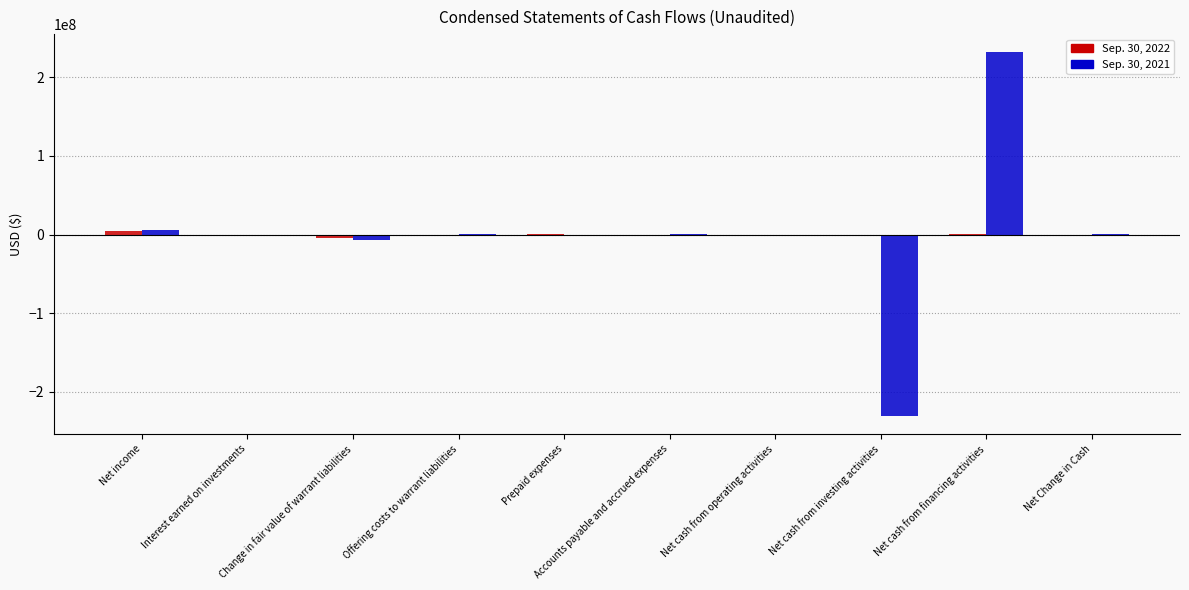

At which category is the sum across all series the highest?

Net cash from financing activities